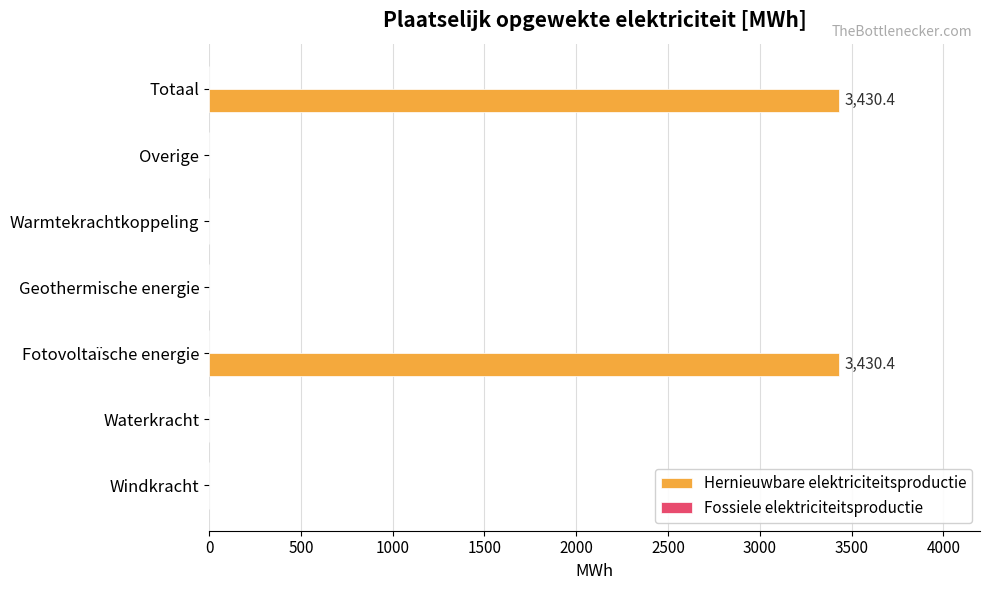

Is it true that the value at Totaal is 4735.2?

False